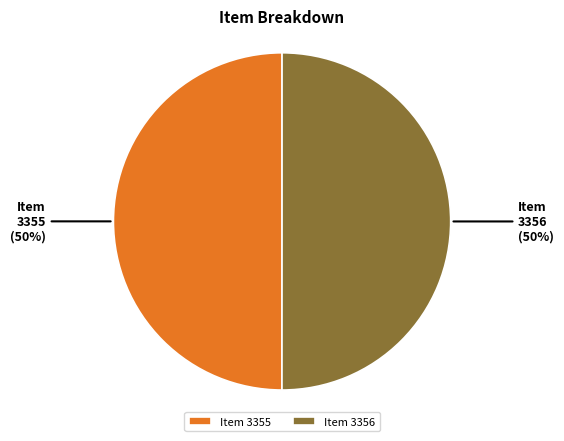

To the nearest percent, what portion does Item 3355 represent?

50%